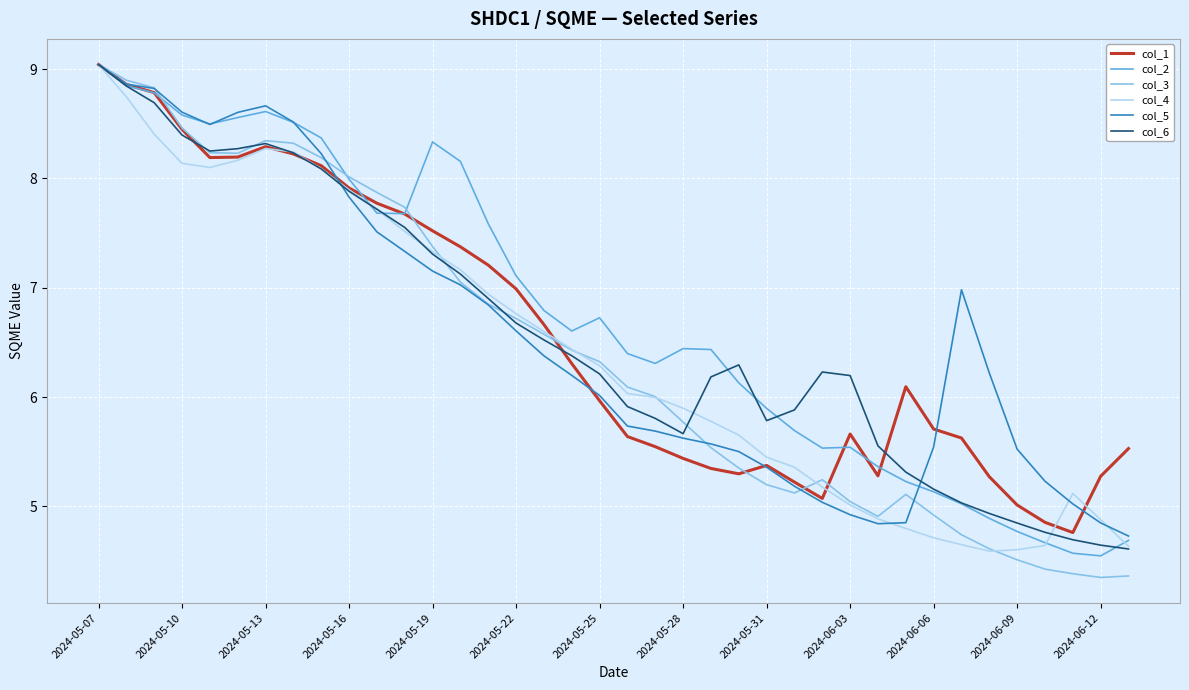

What is the minimum value shown in the chart?

4.4